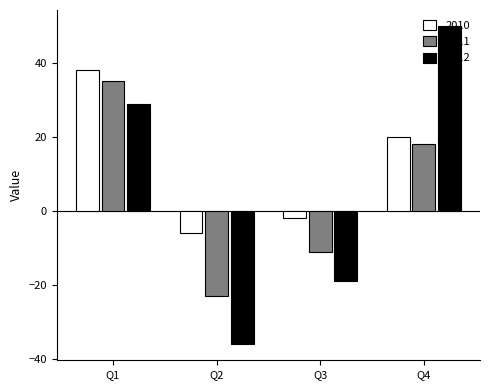

What is the difference between the maximum and second lowest values in the 2011 series?

46